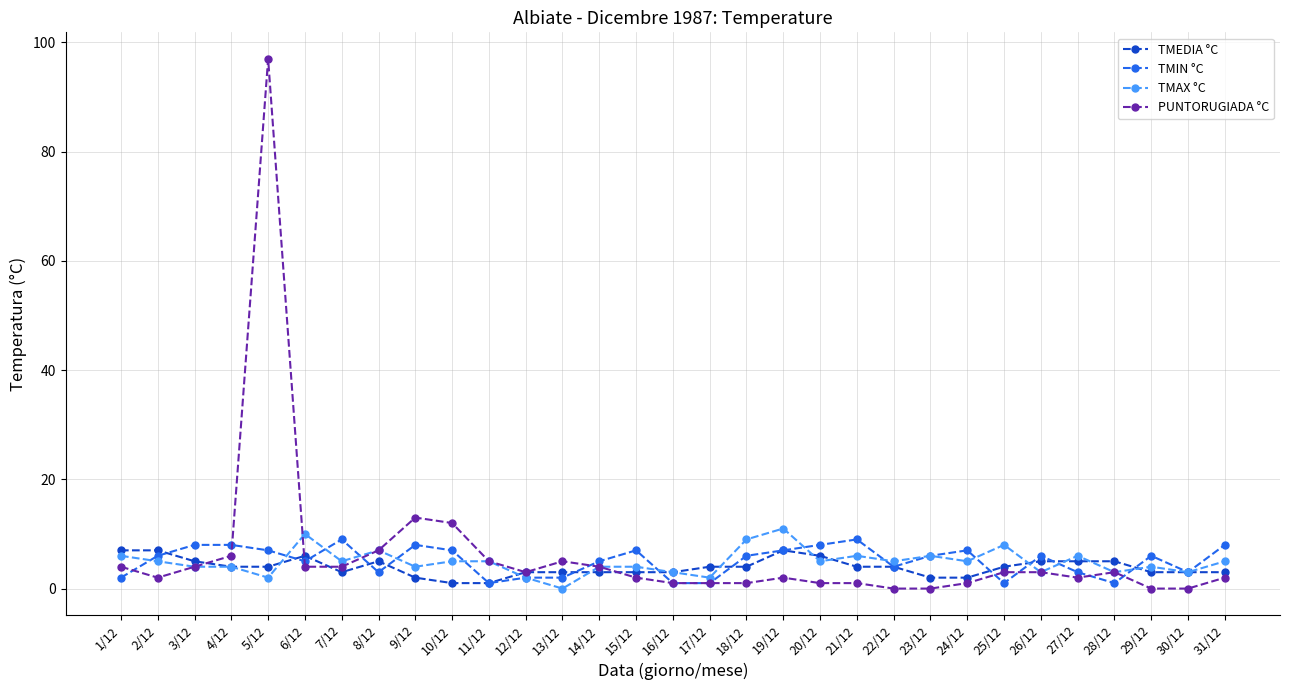

True or false: TMIN °C has more than 2 points higher than both neighbors.

True